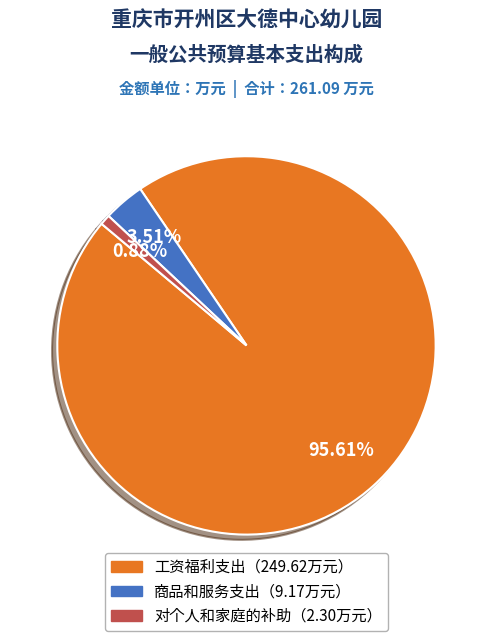

Does any single category account for the majority?

Yes